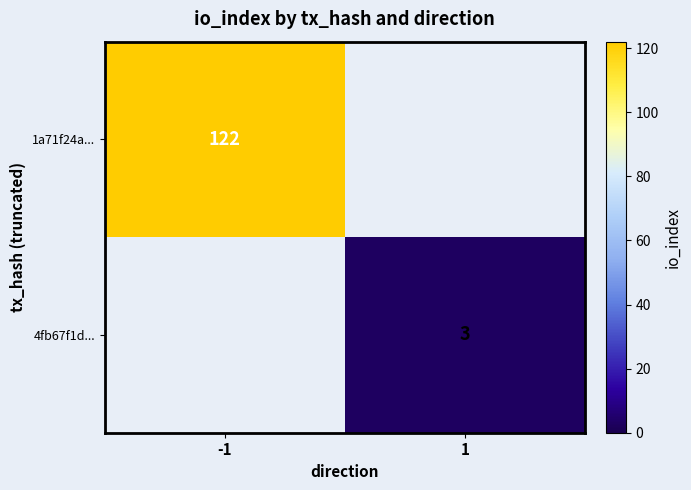

At which category does the chart reach its peak across all series?

-1